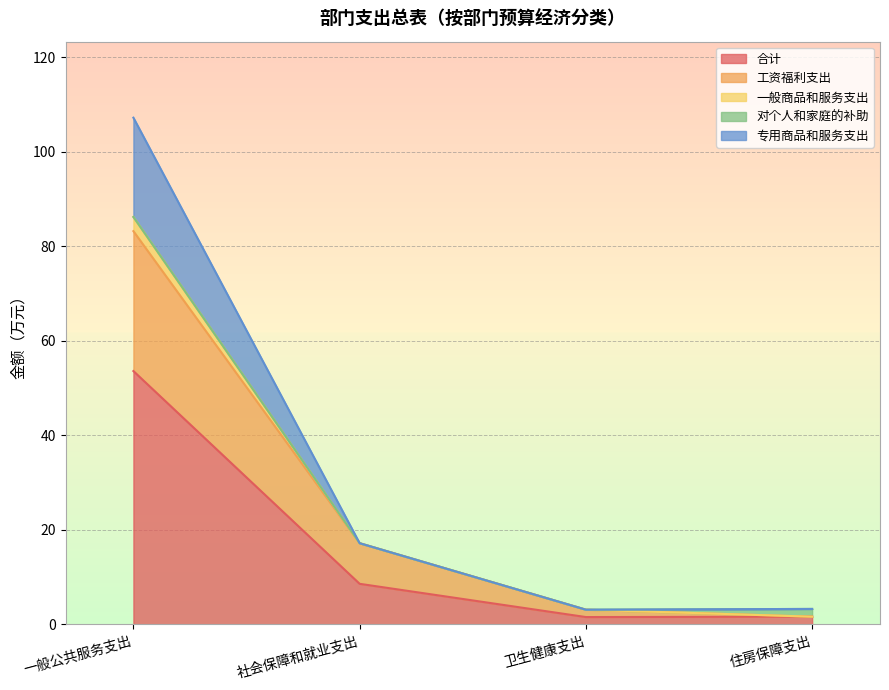

At which label does 合计 reach its peak?

一般公共服务支出